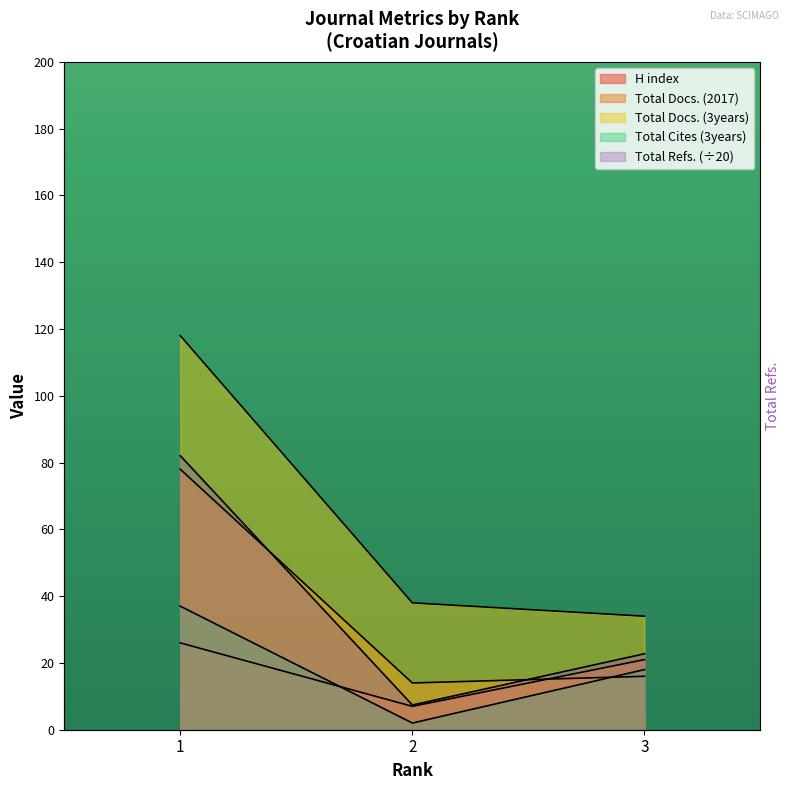

Reading right to left, what are all the values shown in this chart?

H index: 21.0	7.0	26.0
Total Docs. (2017): 16.0	14.0	78.0
Total Docs. (3years): 34.0	38.0	118.0
Total Refs.: 22.8	7.4	82.0
Total Cites (3years): 18.0	2.0	37.0